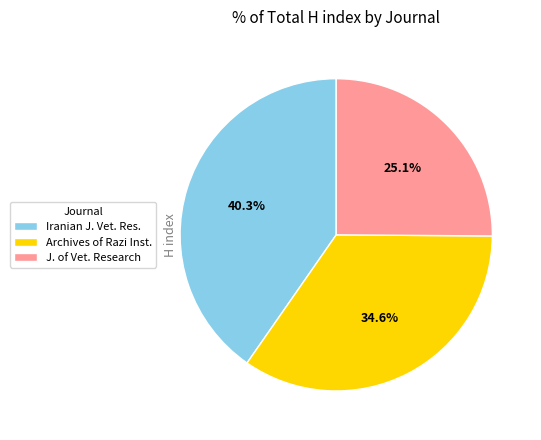

Combined, do Archives of Razi Inst. and Iranian J. Vet. Res. account for over 50%?

Yes